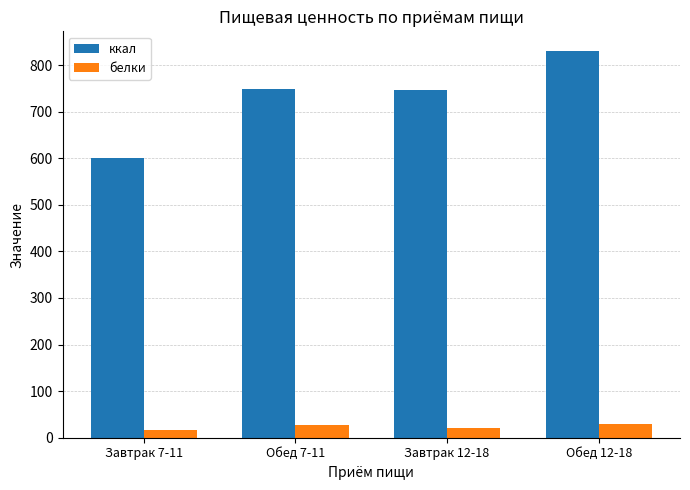

What is the label of the 4th bar from the left?

Обед 12-18